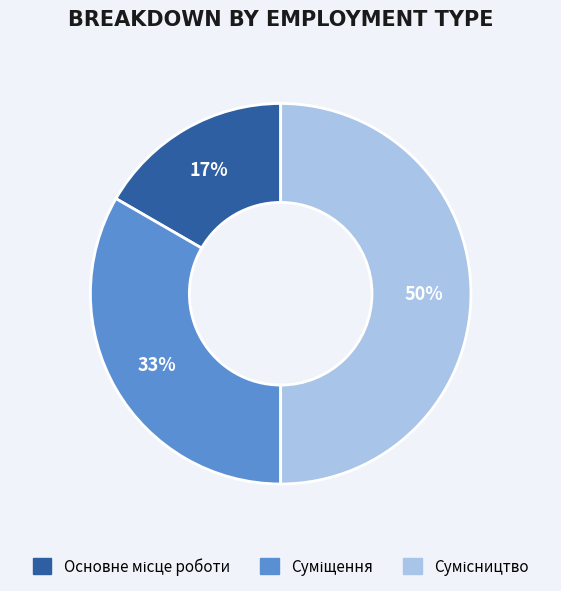

To the nearest percent, what is the difference between the largest and smallest slice percentages?

33%